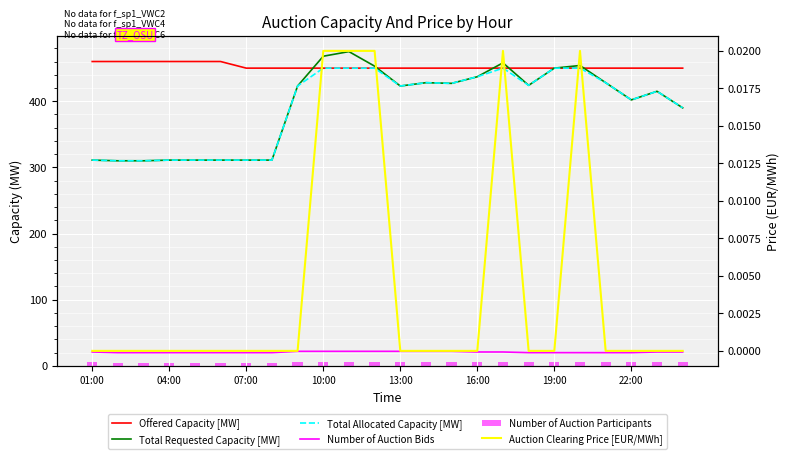

Is it true that Total Allocated Capacity [MW] equals 608.3 at 22?

False